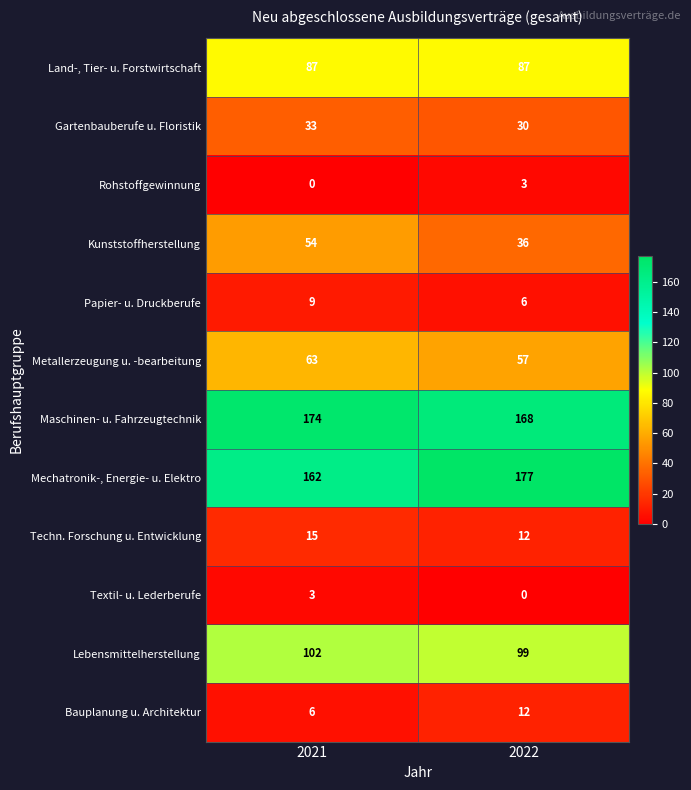

Where is Mechatronik-, Energie- u. Elektro nearest to the value 169?

2021